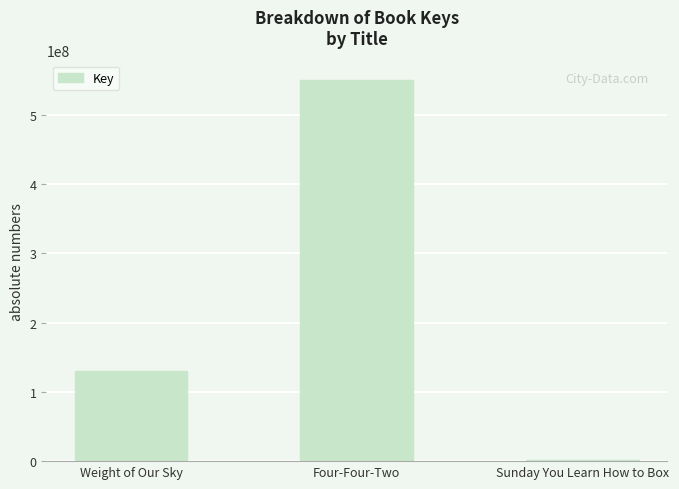

Reading left to right, what are all the values shown in this chart?

129543432	550876005	1340807